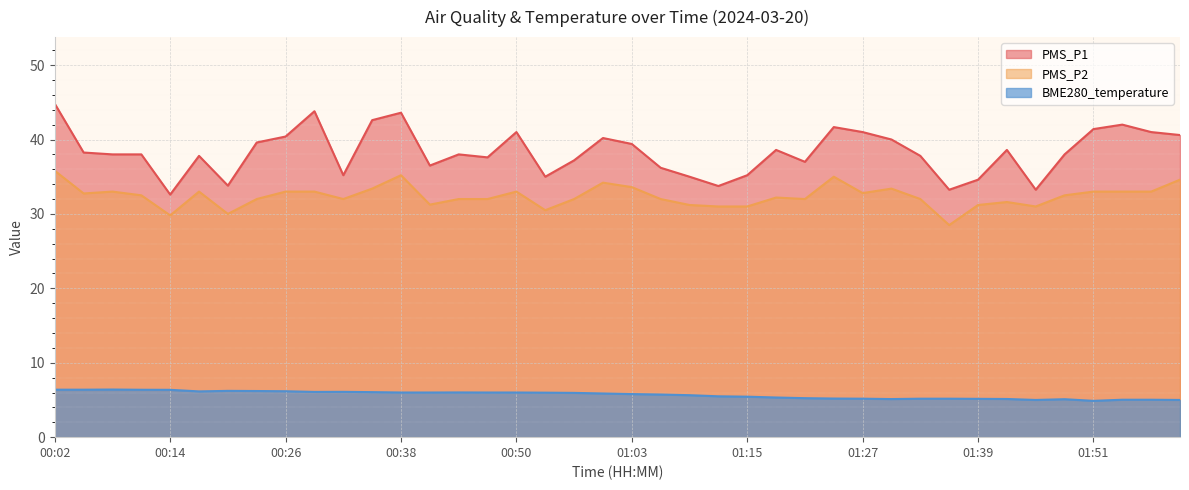

Rank the series by their average value, from lowest to highest.

BME280_temperature, PMS_P2, PMS_P1